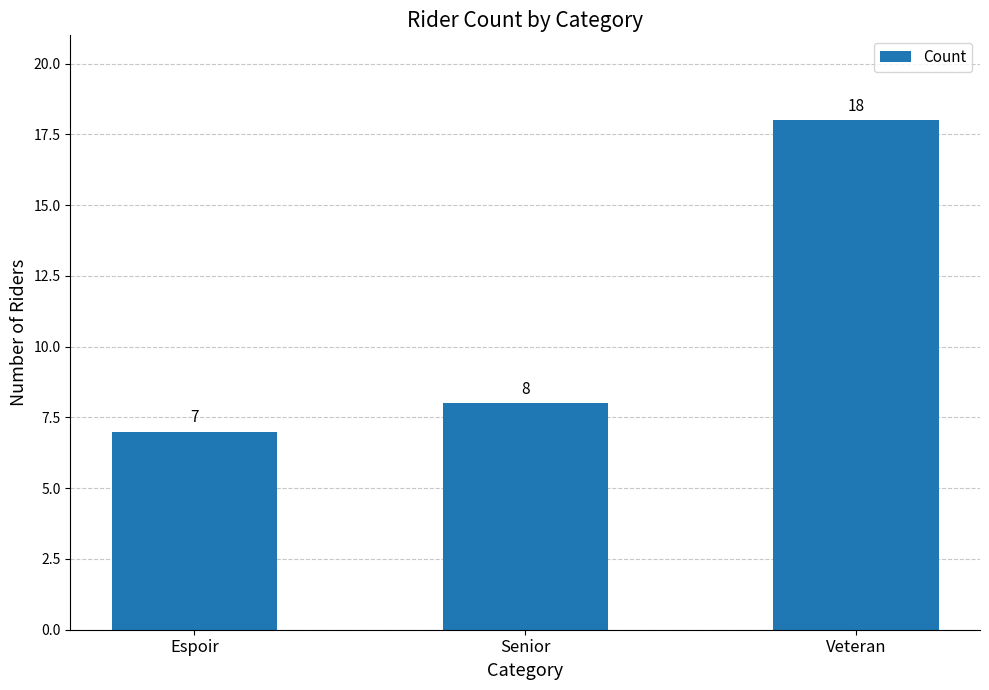

What is the difference between the maximum and second lowest values?

10